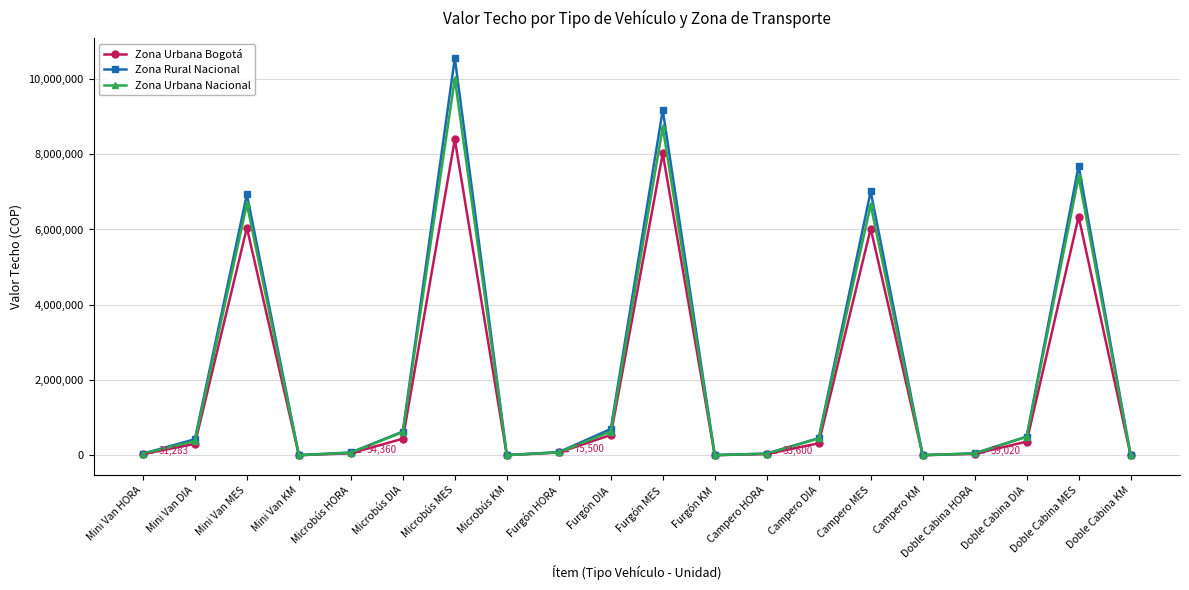

How many interior local valleys does the Zona Urbana Bogotá series have?

4